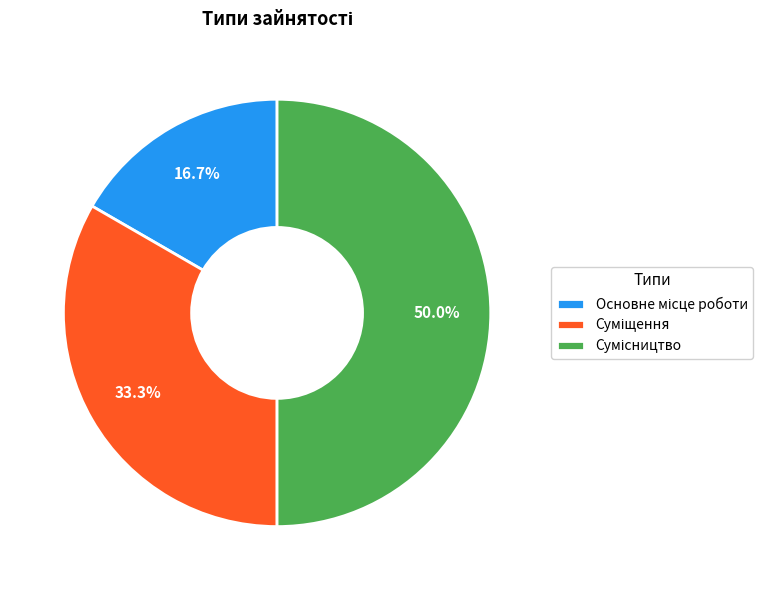

Count the number of slices in the pie.

3